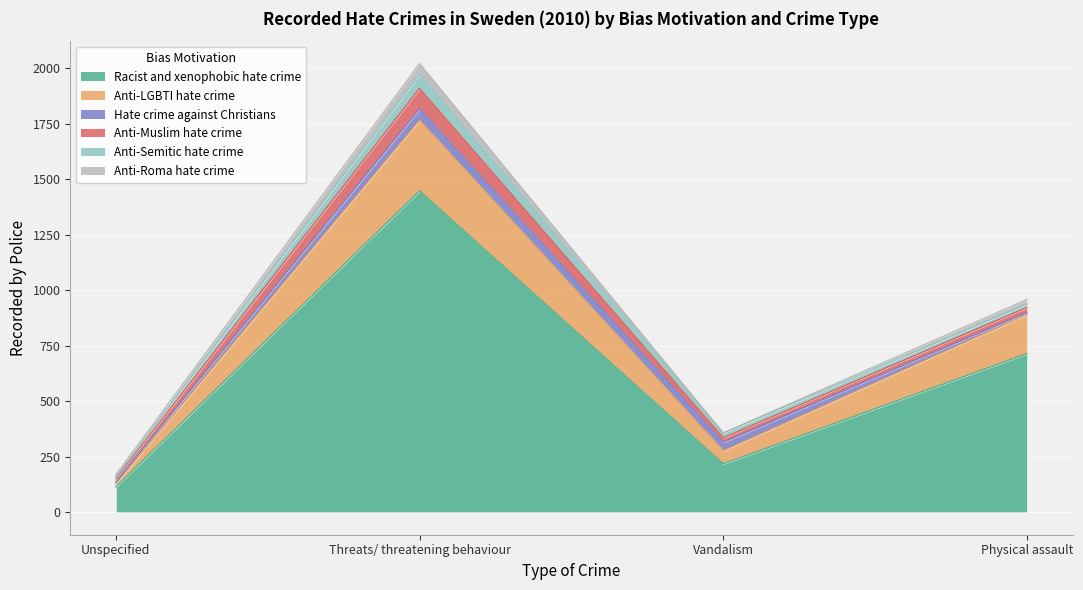

What is the label of the 4th point from the right?

Unspecified